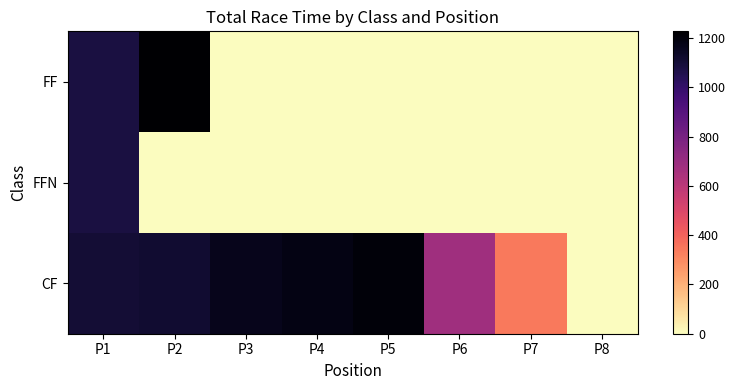

Reading right to left, what are all the values shown in this chart?

FF: P8=0.0	P7=0.0	P6=0.0	P5=0.0	P4=0.0	P3=0.0	P2=1227.9	P1=1083.7
FFN: P8=0.0	P7=0.0	P6=0.0	P5=0.0	P4=0.0	P3=0.0	P2=0.0	P1=1083.9
CF: P8=0.4	P7=341.1	P6=678.2	P5=1206.6	P4=1183.4	P3=1164.0	P2=1115.4	P1=1104.9